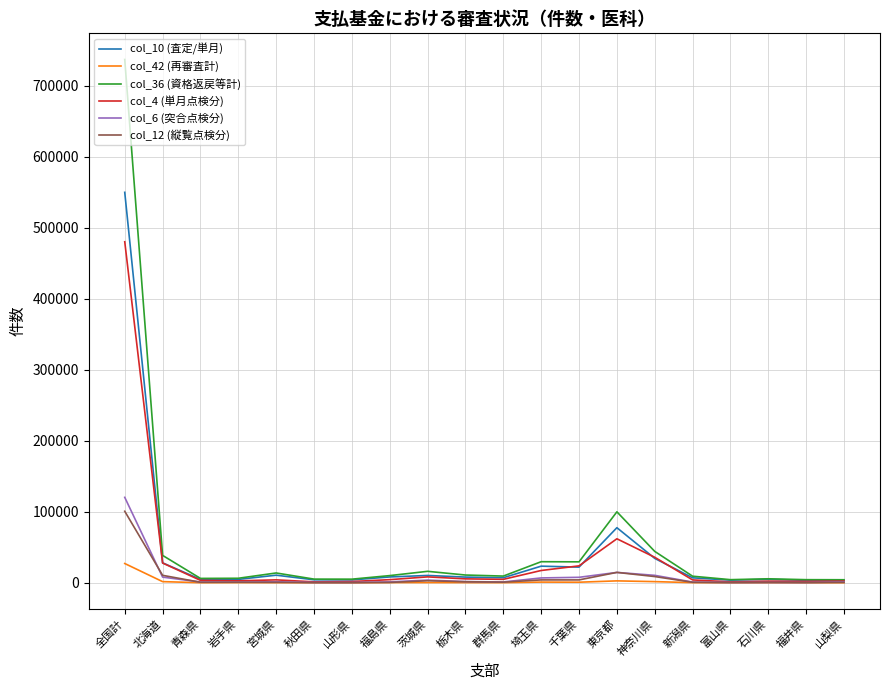

What value does the col_10 (査定/単月) series have at 山形県?

3994